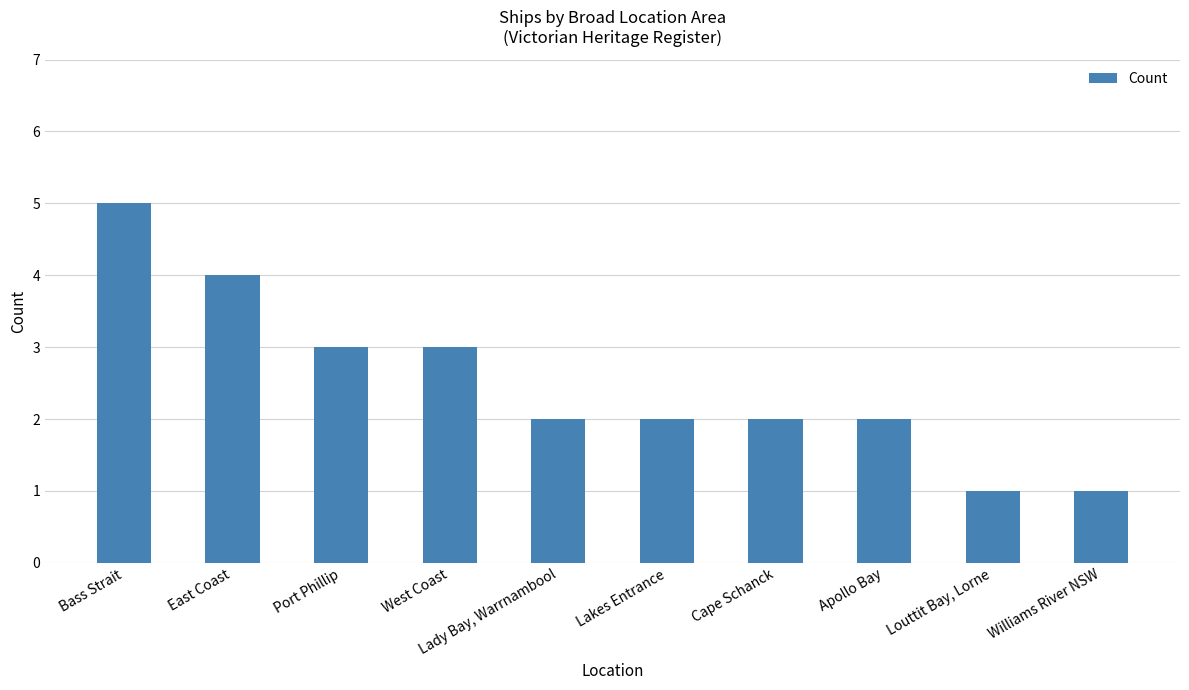

Reading left to right, extract all data points from this chart.

5	4	3	3	2	2	2	2	1	1